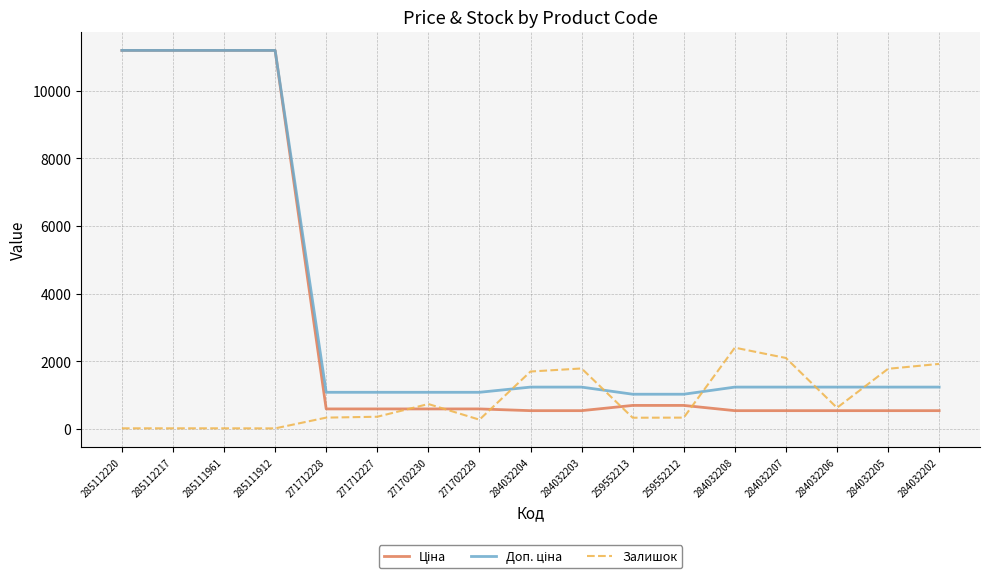

What is the spread (max minus min) of values at 259552213?

694.6